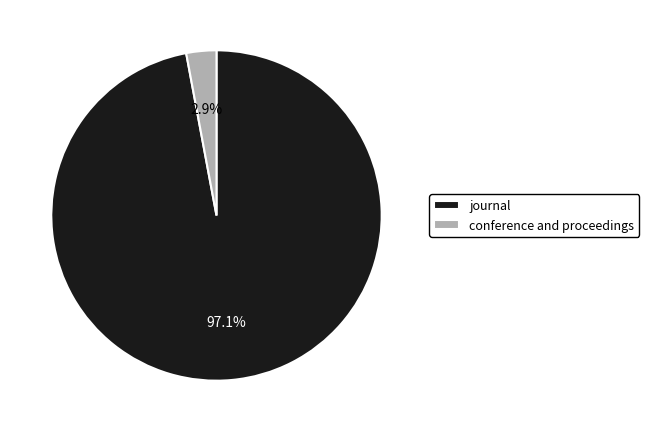

How many segments does this pie chart have?

2